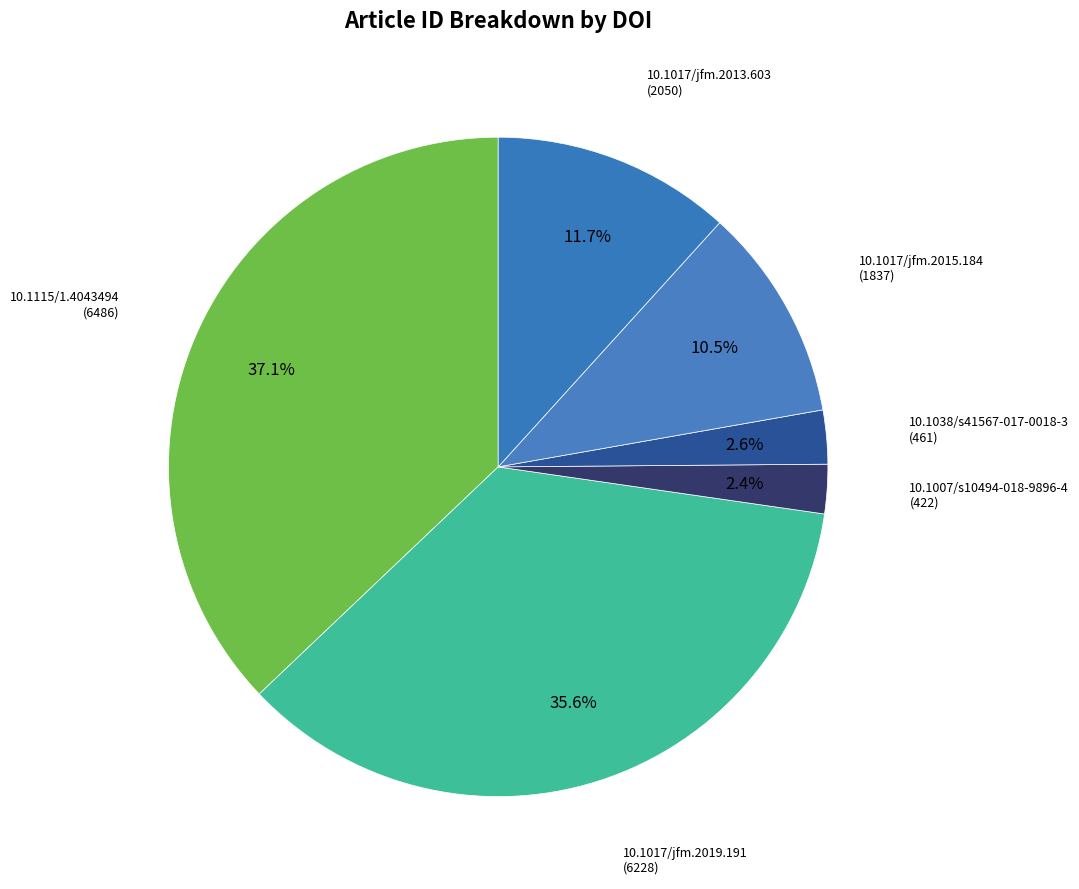

How many segments does this pie chart have?

6